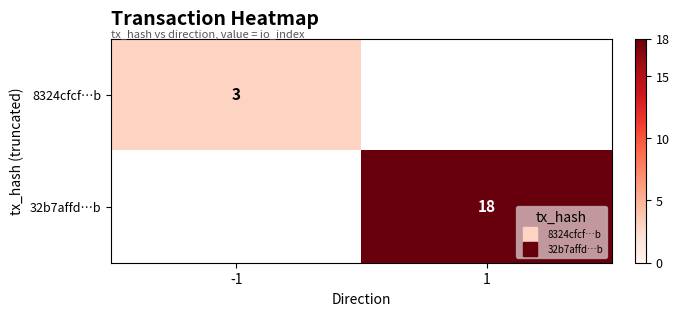

What is the average value of the 32b7affd…b series?

9